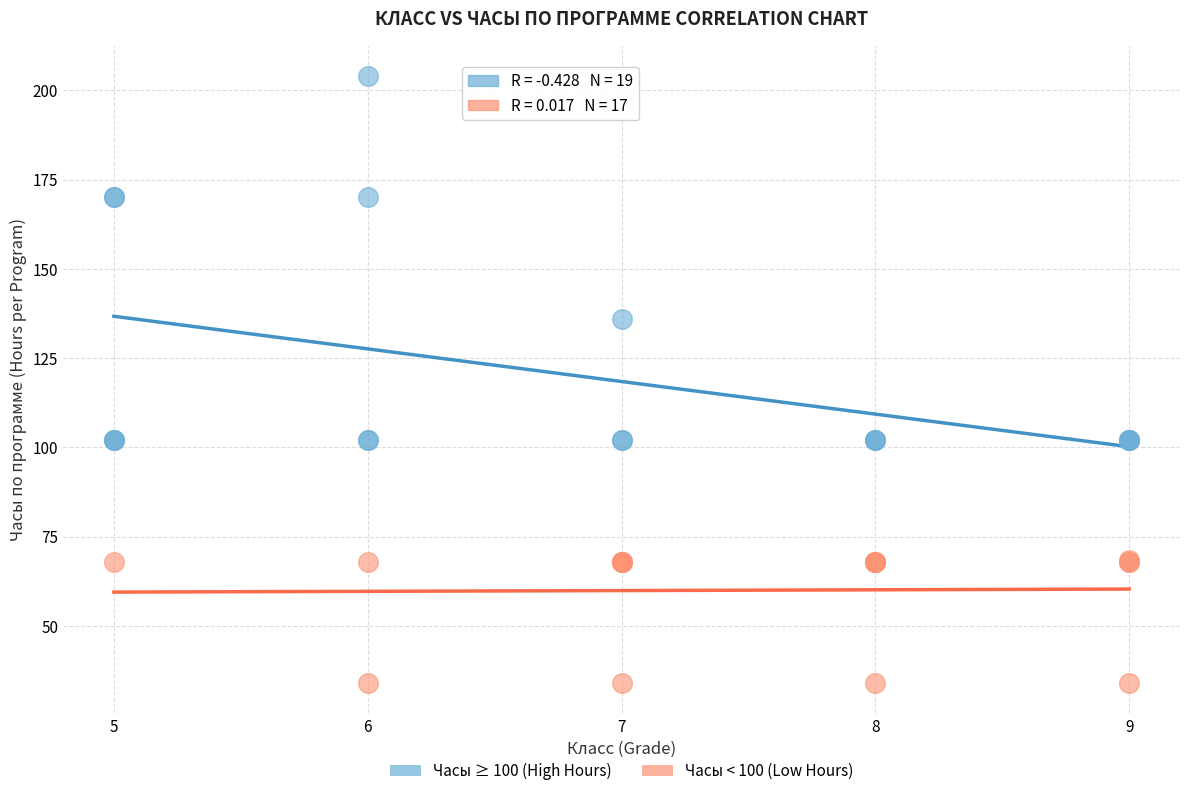

Which series contains the highest Y value?

Часы ≥ 100 (High Hours)